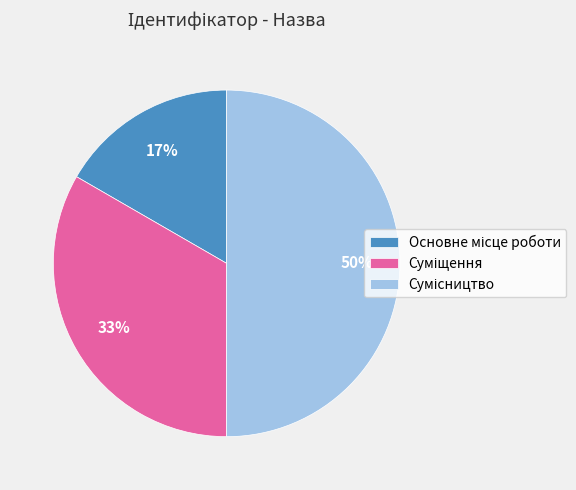

To the nearest percent, what is the average slice percentage?

33%